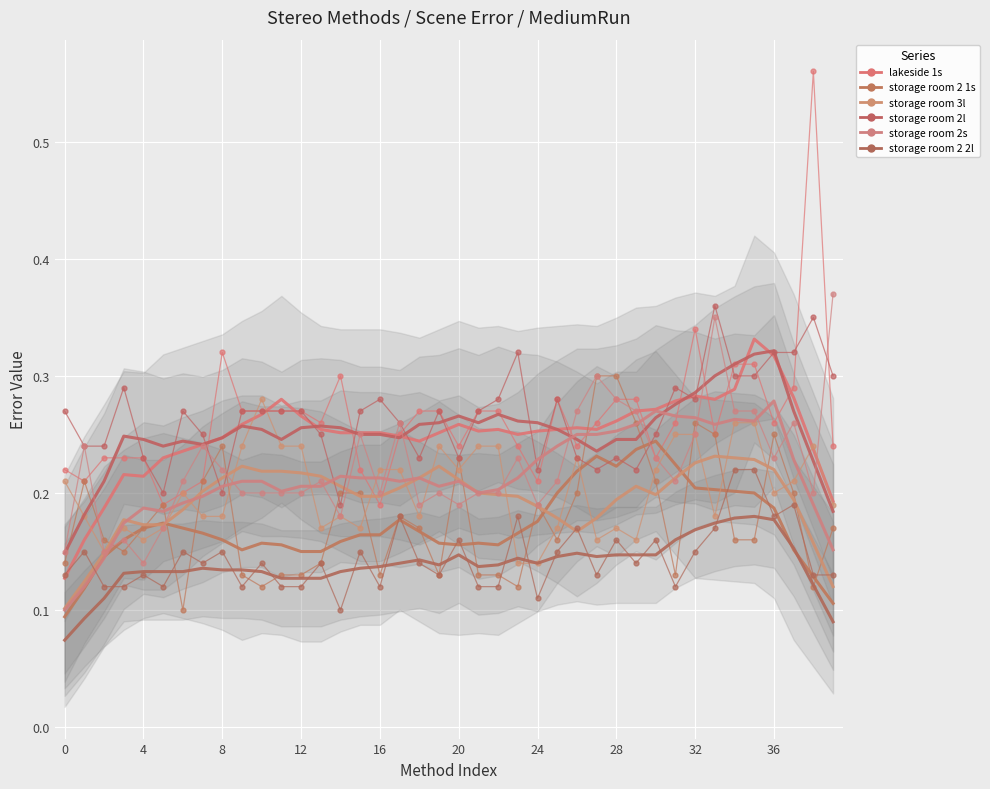

What is the smallest value displayed?

0.1